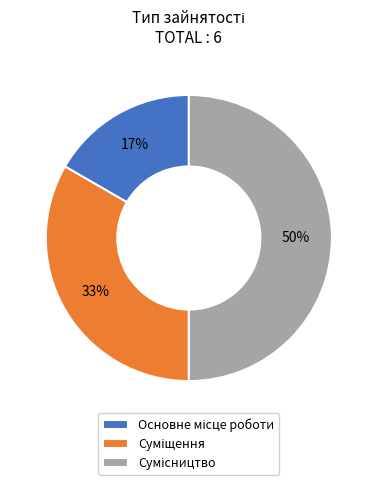

To the nearest percent, what is the average slice percentage?

33%